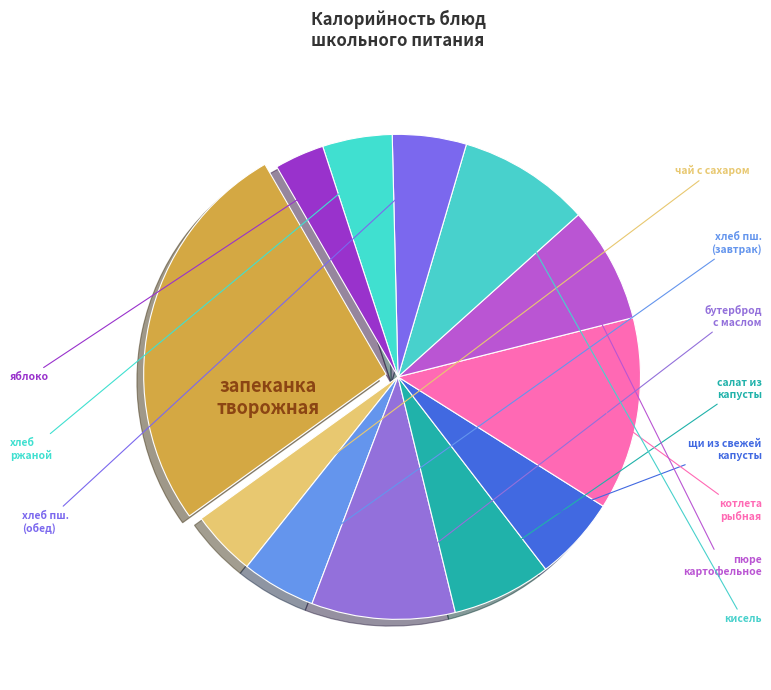

How many slices are in this pie chart?

12